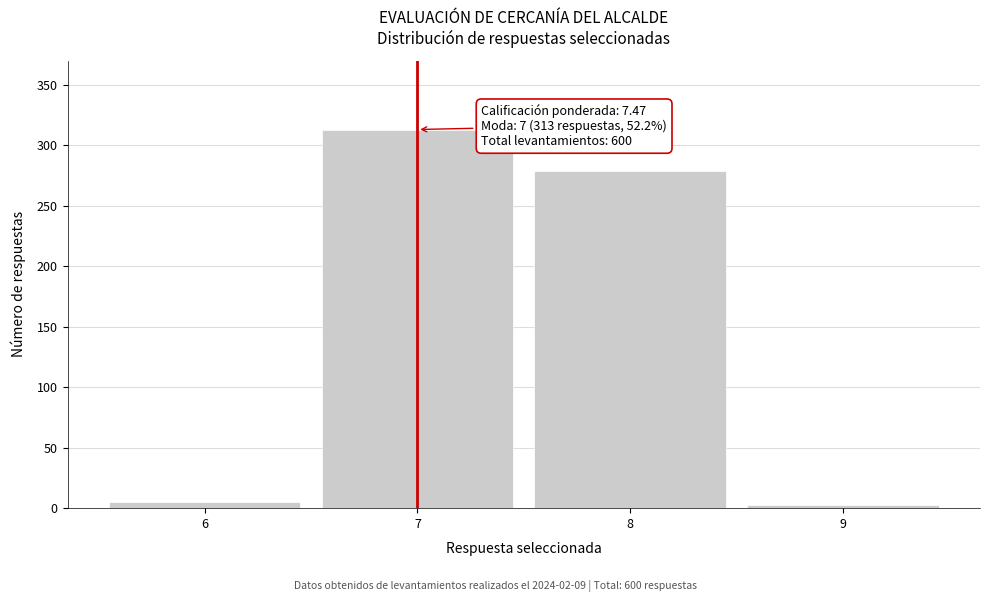

Reading left to right, extract all data points from this chart.

5	313	279	3